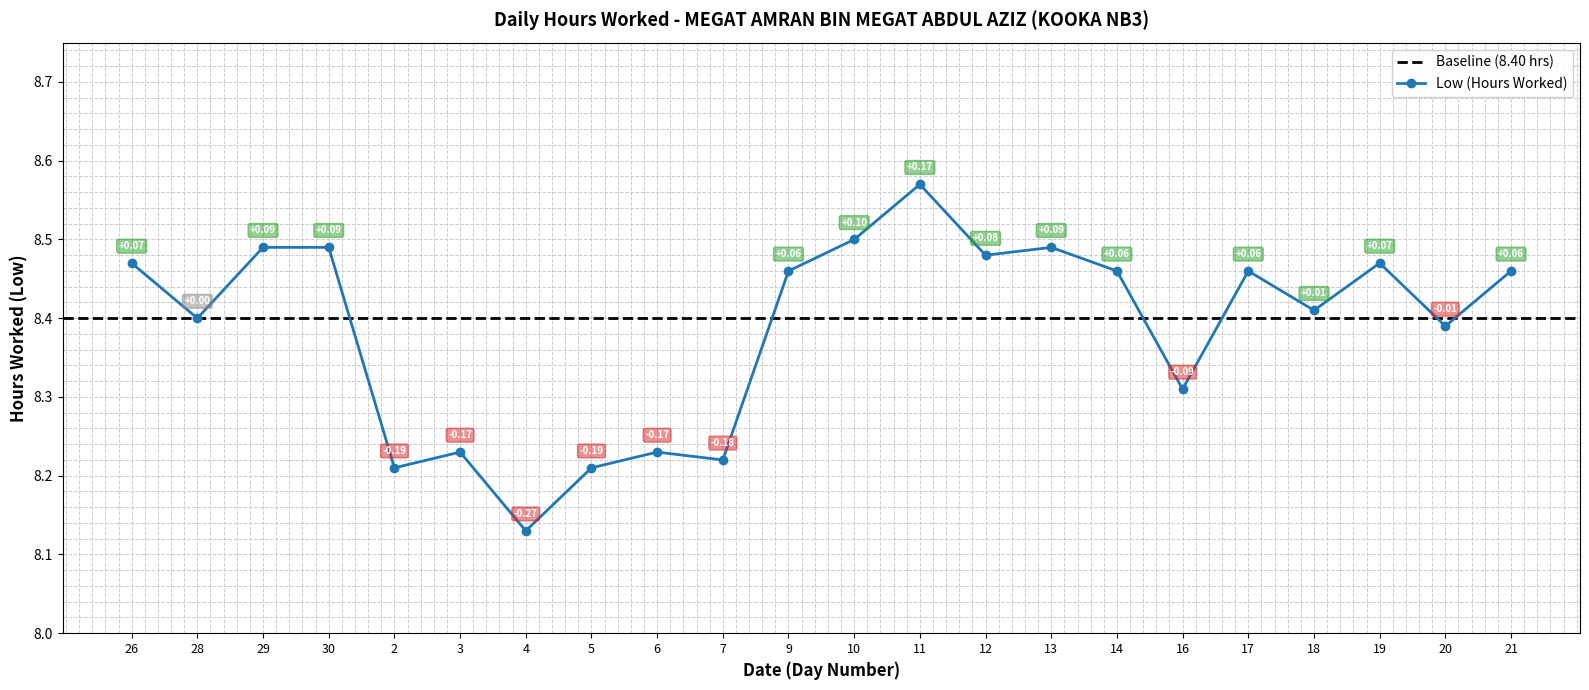

Reading right to left, extract all data points from this chart.

21=8.5	20=8.4	19=8.5	18=8.4	17=8.5	16=8.3	14=8.5	13=8.5	12=8.5	11=8.6	10=8.5	9=8.5	7=8.2	6=8.2	5=8.2	4=8.1	3=8.2	2=8.2	30=8.5	29=8.5	28=8.4	26=8.5